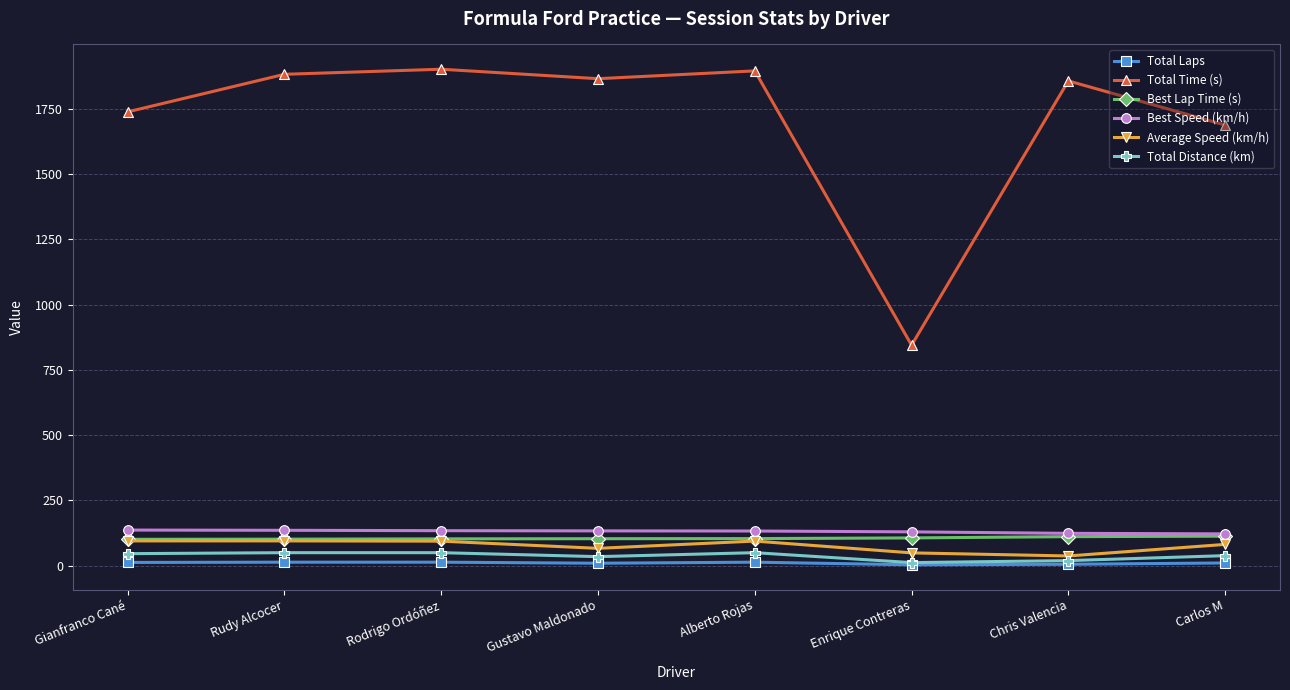

Which series changed the most between Gianfranco Cané and Gustavo Maldonado?

Total Time (s)